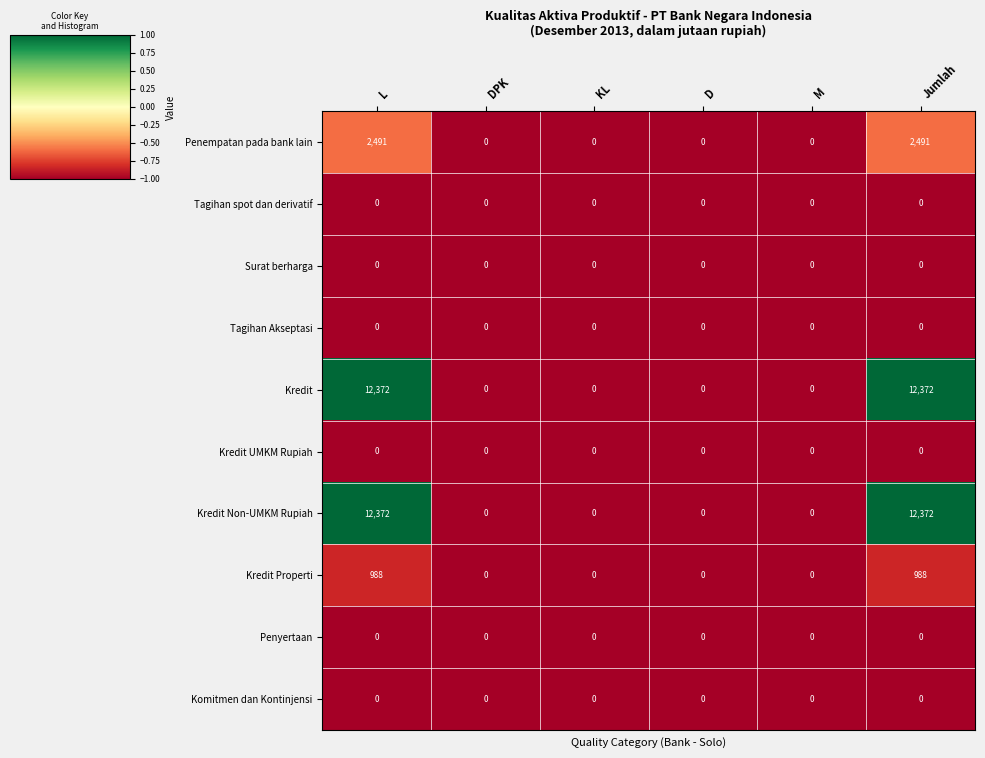

Is it true that Penempatan pada bank lain equals 0 at M?

True